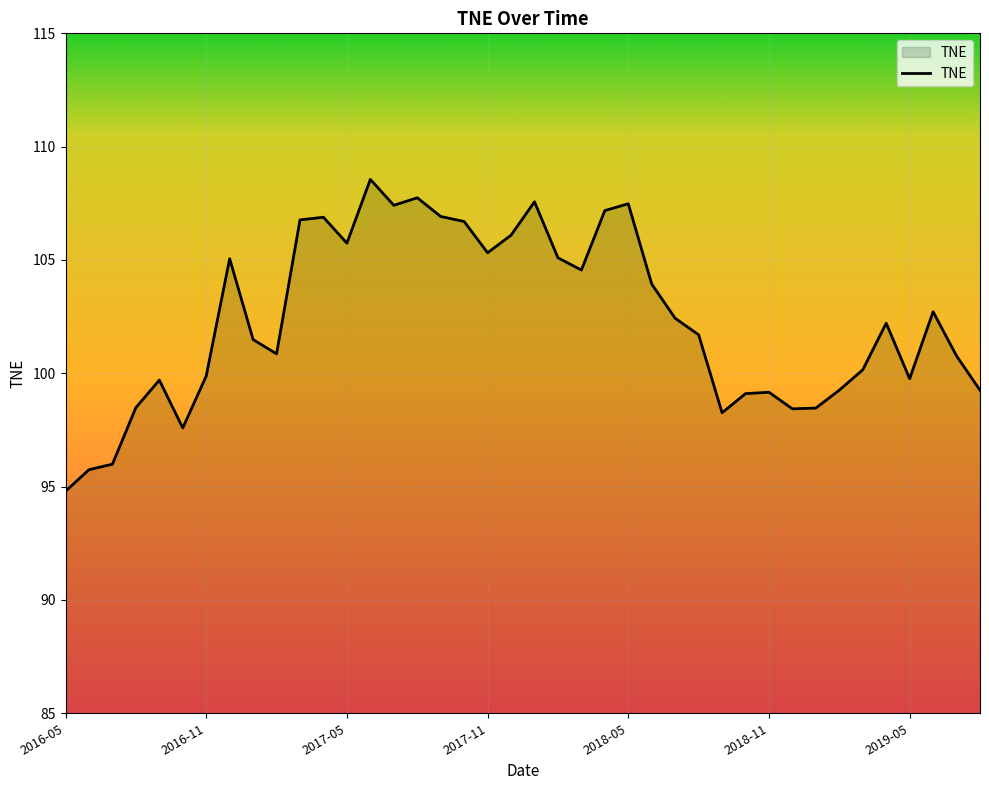

How many lines are shown in the chart?

1